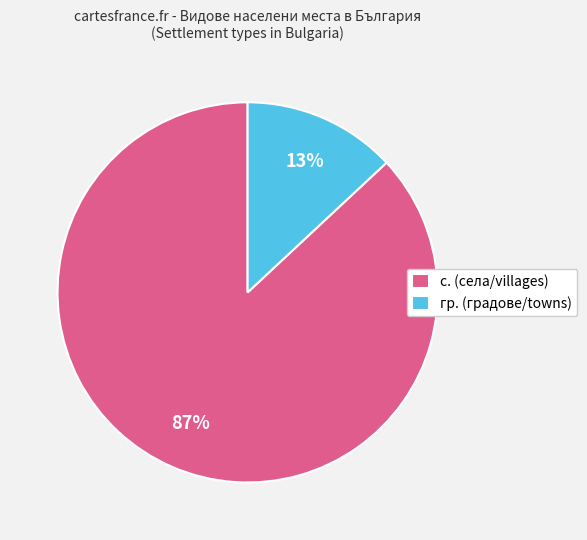

How many slices are in this pie chart?

2